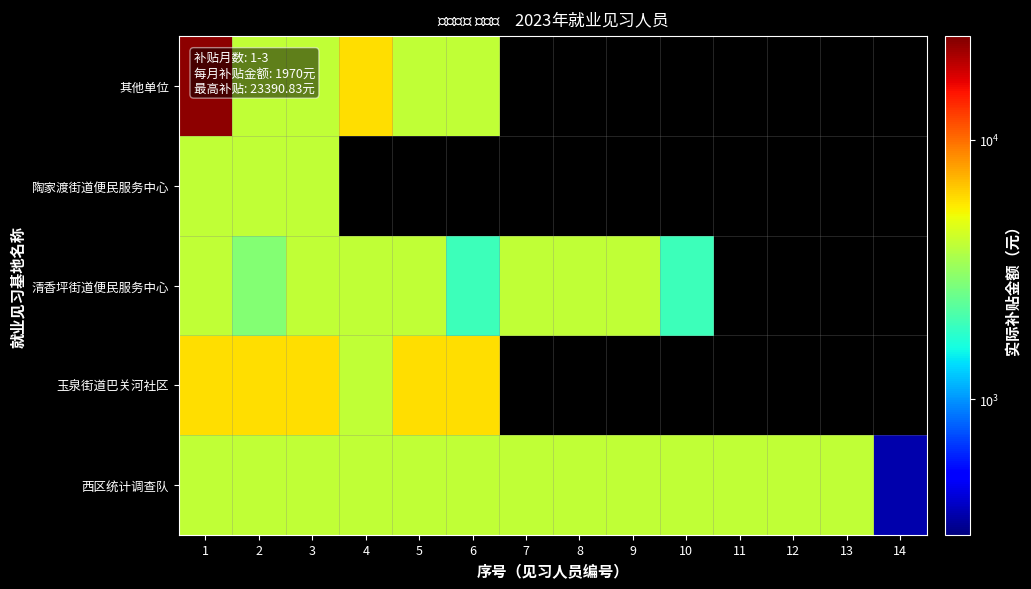

What is the minimum value for 清香坪街道便民服务中心?

1970.0